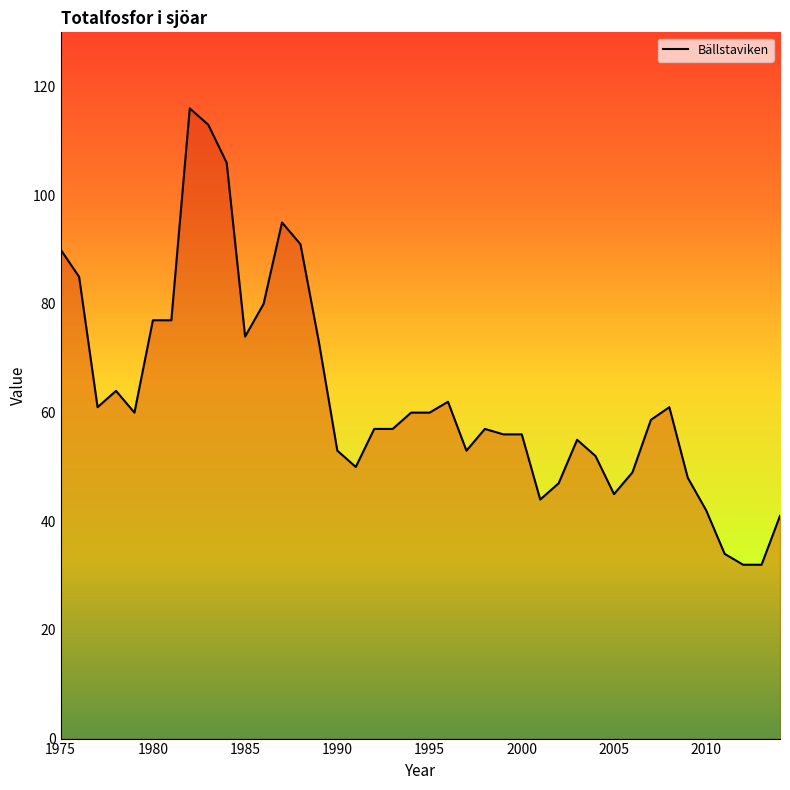

What is the minimum value shown in the chart?

32.0